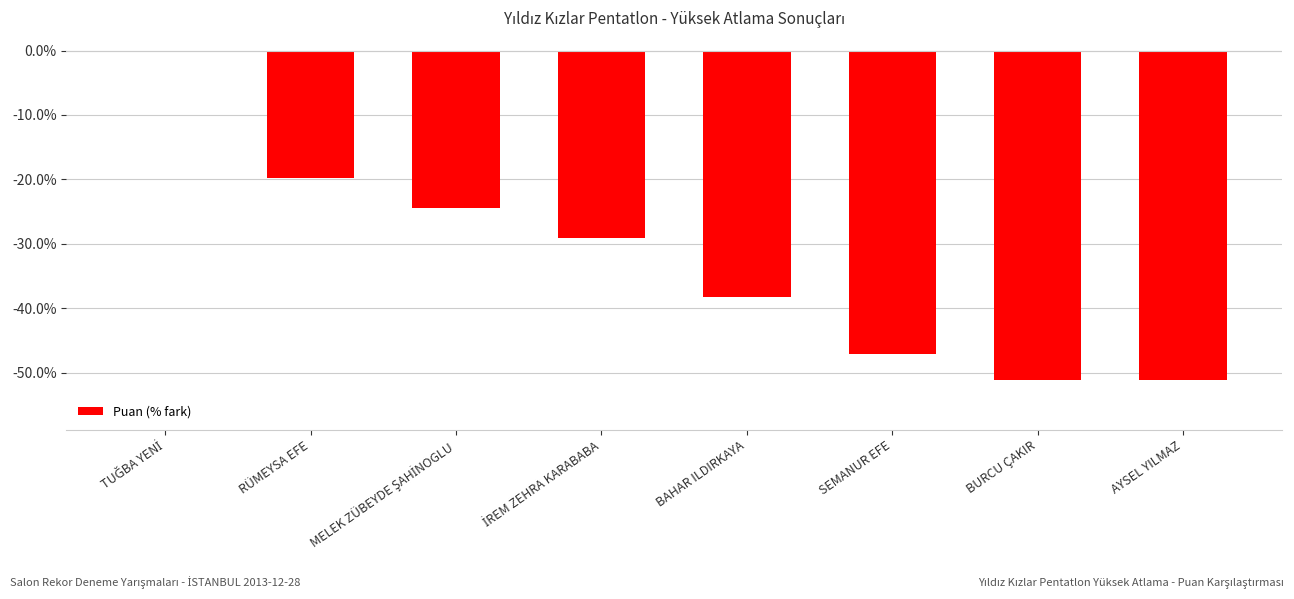

The value at RÜMEYSA EFE is -19.8. True or false?

True